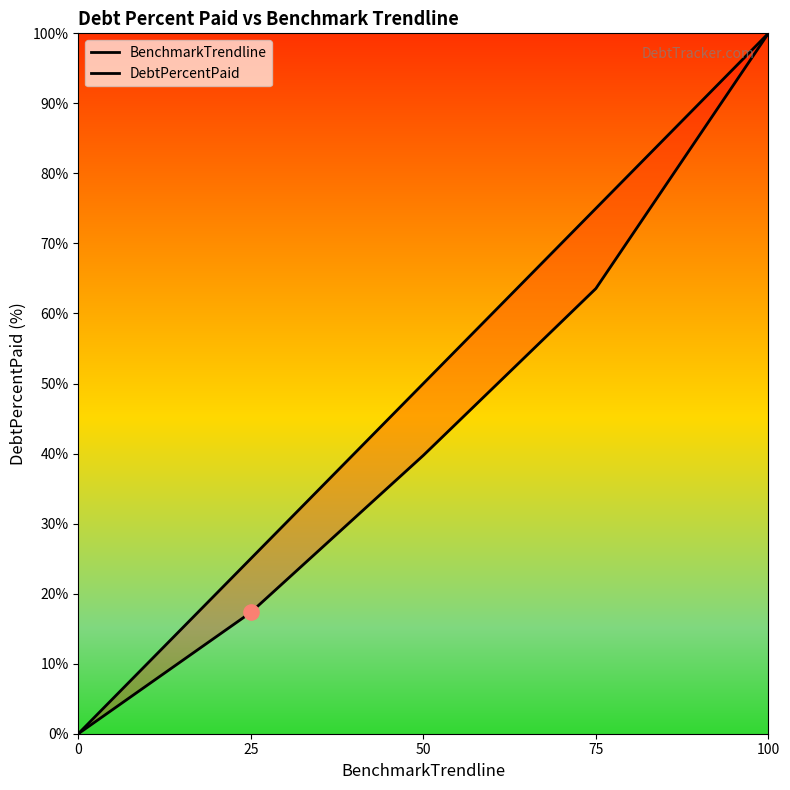

Which series contains the highest Y value?

BenchmarkTrendline